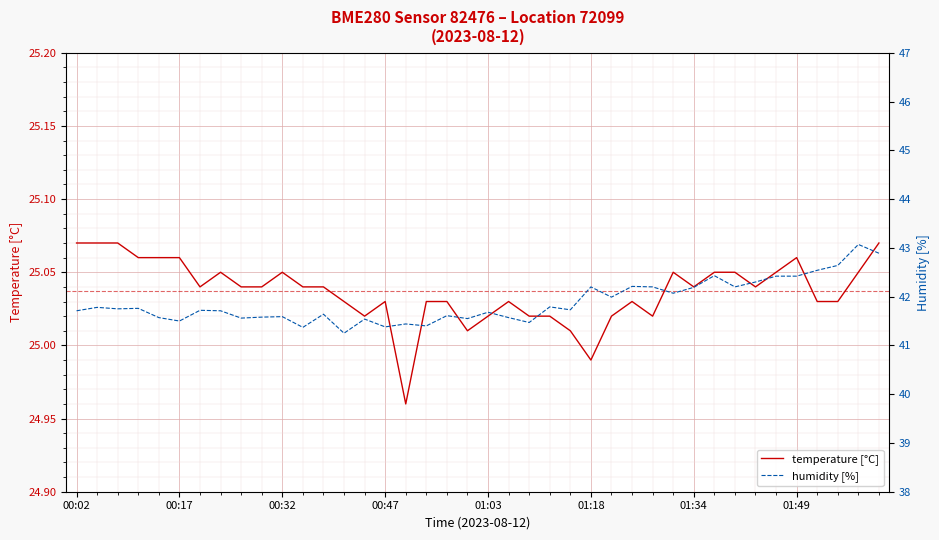

Reading left to right, transcribe all the data shown in this chart.

temperature [°C]: 25.1	25.1	25.1	25.1	25.1	25.1	25.0	25.1	25.0	25.0	25.1	25.0	25.0	25.0	25.0	25.0	25.0	25.0	25.0	25.0	25.0	25.0	25.0	25.0	25.0	25.0	25.0	25.0	25.0	25.1	25.0	25.1	25.1	25.0	25.1	25.1	25.0	25.0	25.1	25.1
humidity [%]: 41.7	41.8	41.8	41.8	41.6	41.5	41.7	41.7	41.6	41.6	41.6	41.4	41.6	41.2	41.5	41.4	41.4	41.4	41.6	41.5	41.7	41.6	41.5	41.8	41.7	42.2	42.0	42.2	42.2	42.1	42.2	42.4	42.2	42.3	42.4	42.4	42.5	42.6	43.1	42.9